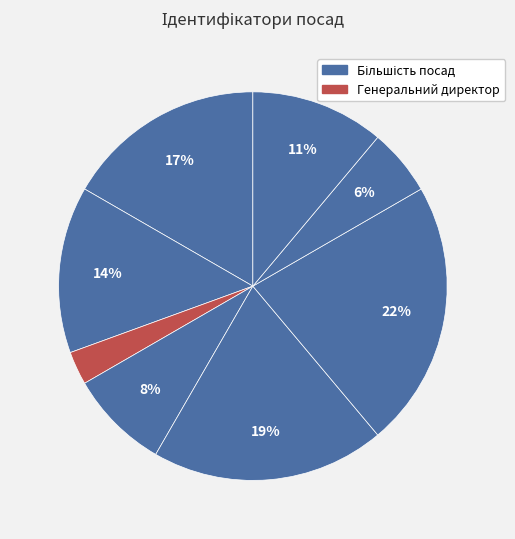

Is there any slice that represents more than half of the pie?

No